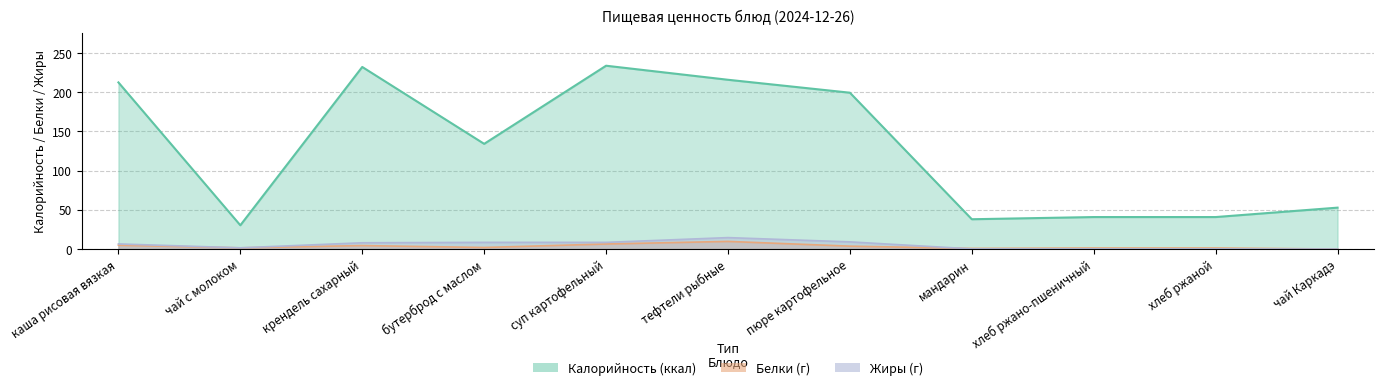

How many interior local valleys does the Белки series have?

3